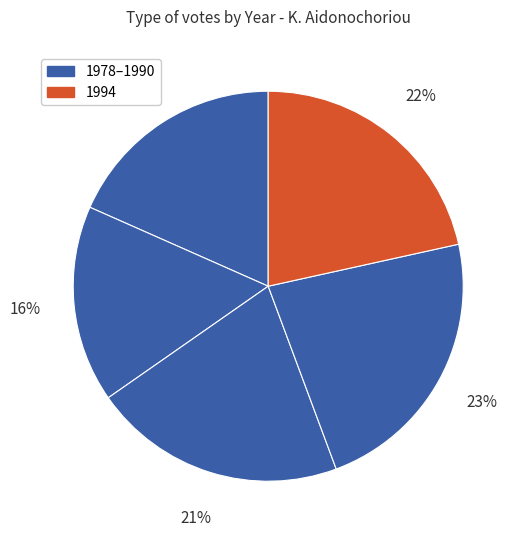

Count the number of slices in the pie.

5